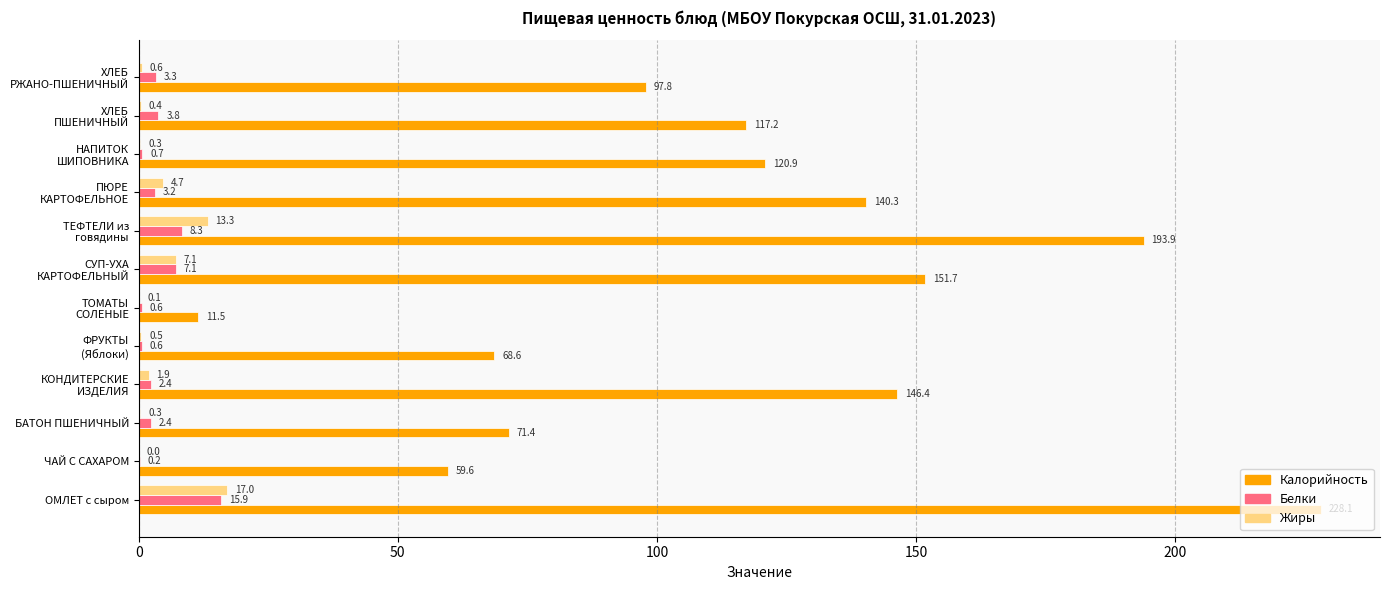

At which category is the sum across all series the highest?

ОМЛЕТ с сыром